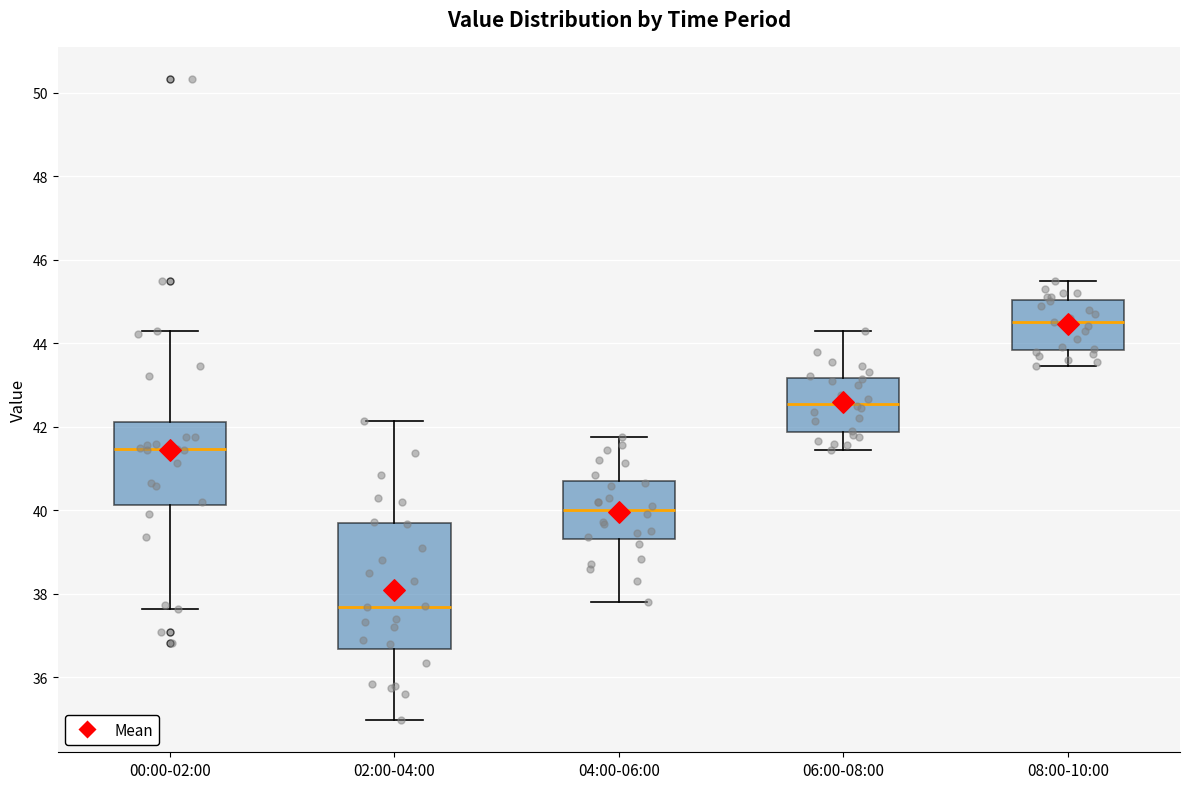

Reading left to right, transcribe this box plot: for each box, give where its median line is, the range the box spans, and where its two whiskers end, as read against the y-axis. The values are not printed on the chart, so give them approximately, as read against the axis.

00:00-02:00: median 41.4, box 40.2 to 42.2, whiskers 37.6 to 44.2
02:00-04:00: median 37.6, box 36.6 to 39.6, whiskers 35.0 to 42.2
04:00-06:00: median 40.0, box 39.4 to 40.8, whiskers 37.8 to 41.8
06:00-08:00: median 42.6, box 41.8 to 43.2, whiskers 41.4 to 44.2
08:00-10:00: median 44.6, box 43.8 to 45.0, whiskers 43.4 to 45.6